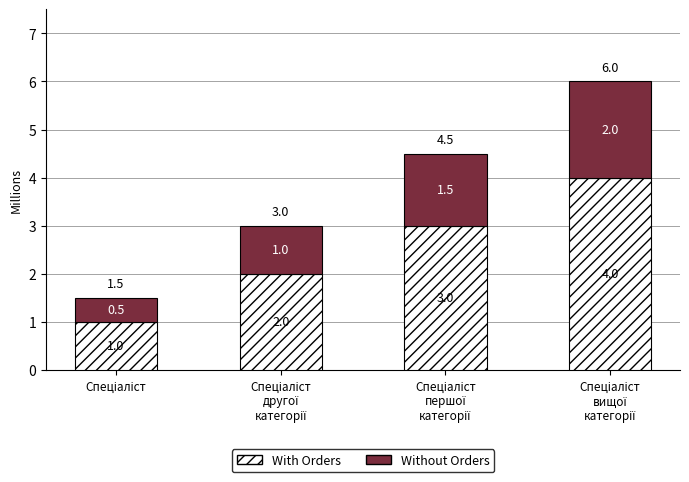

How many distinct data groups are displayed?

2